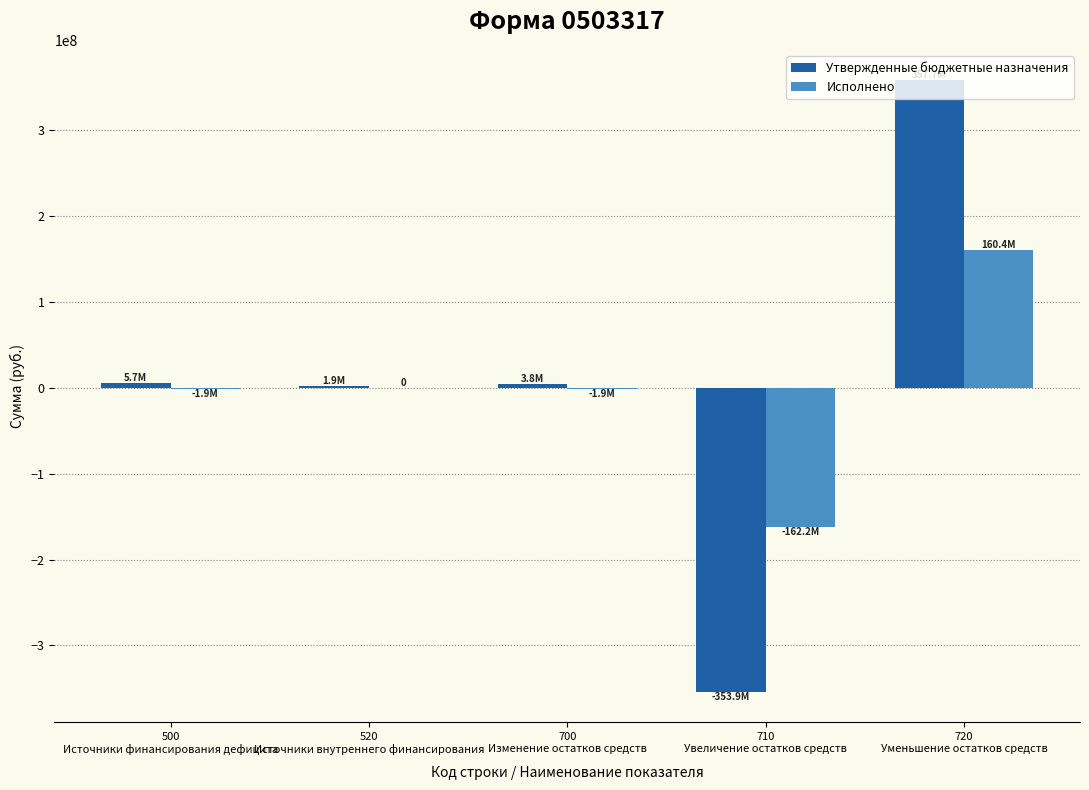

What is the sum of all Исполнено values?

-5608725.4